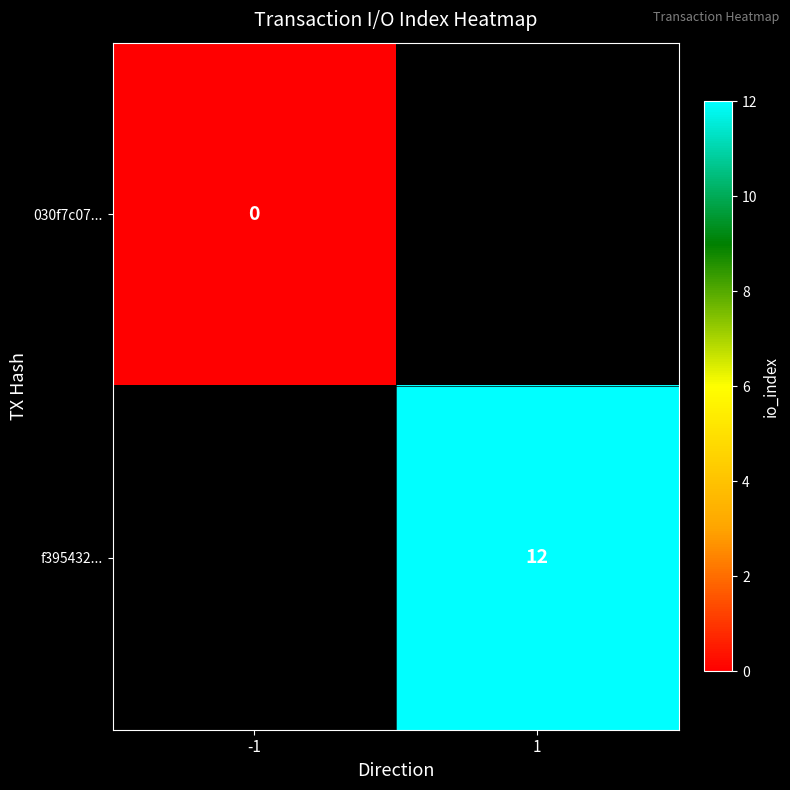

Which category has the lowest value across all series?

-1